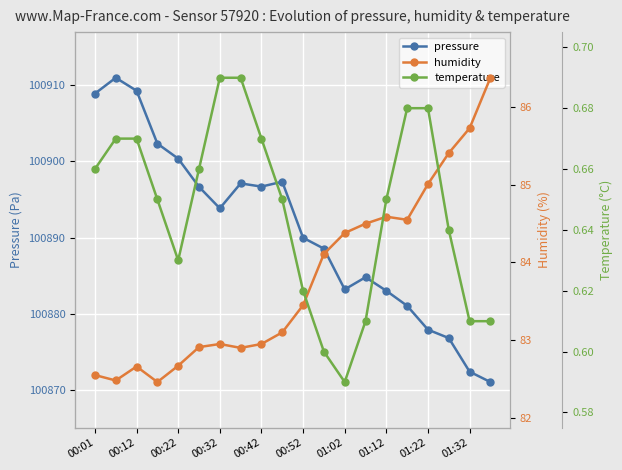

What position from the left is 15?

16